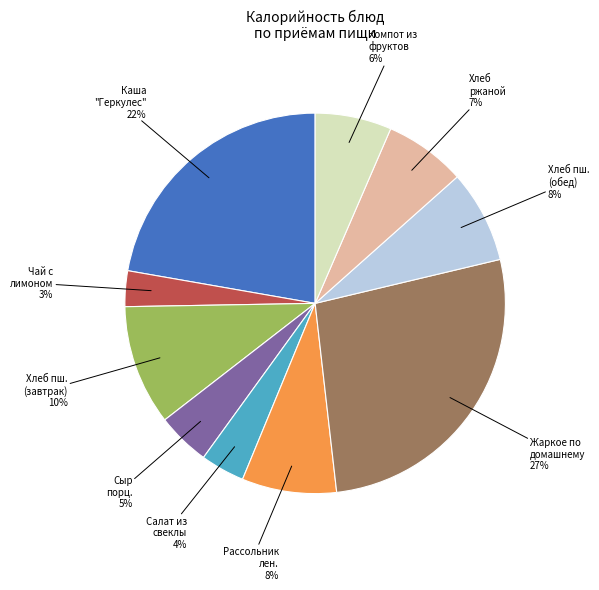

Is there a majority slice in this chart?

No